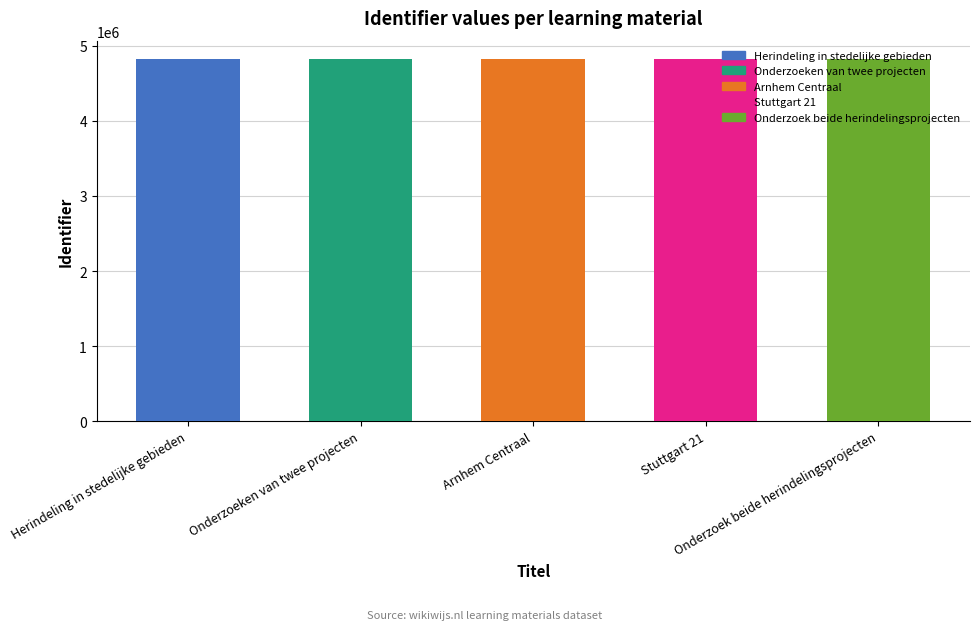

What position from the right is Stuttgart 21?

2